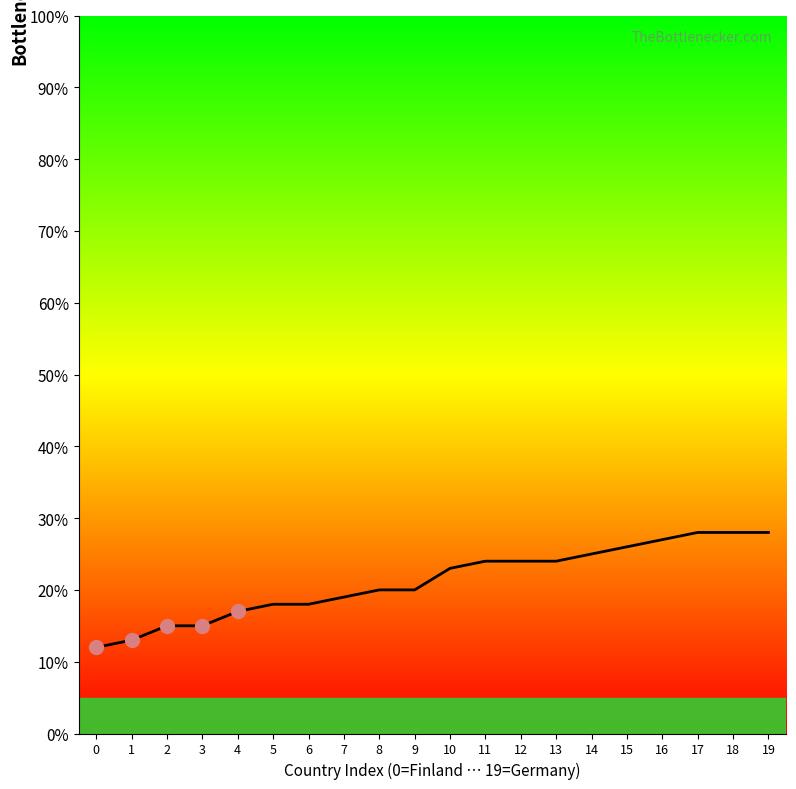

How many categories are shown in the chart?

20